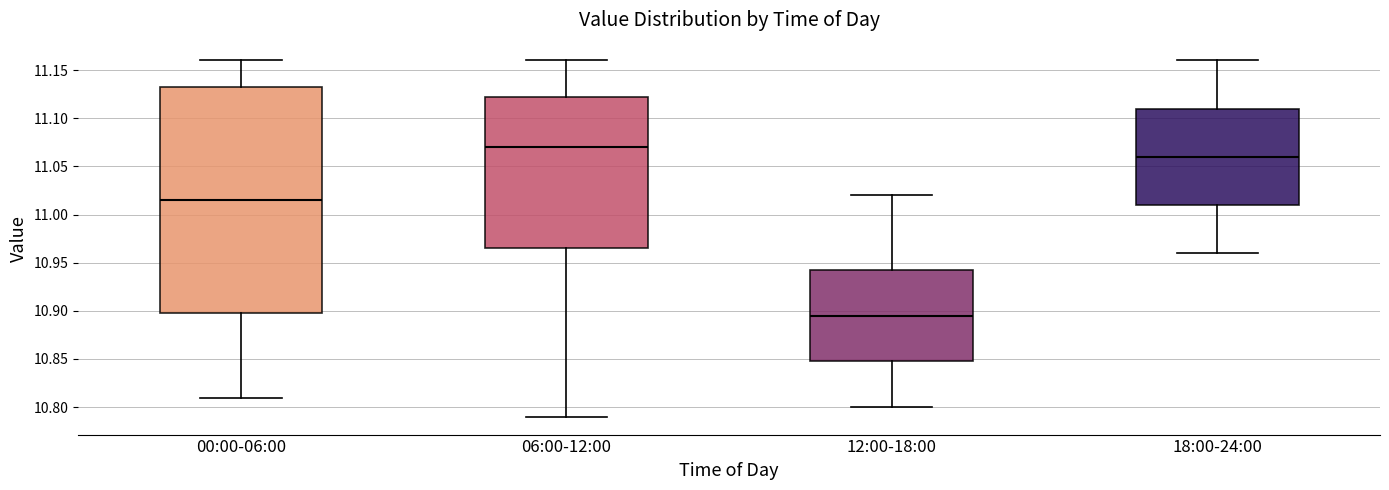

Which box is the tallest, from its lower edge to its upper edge?

00:00-06:00